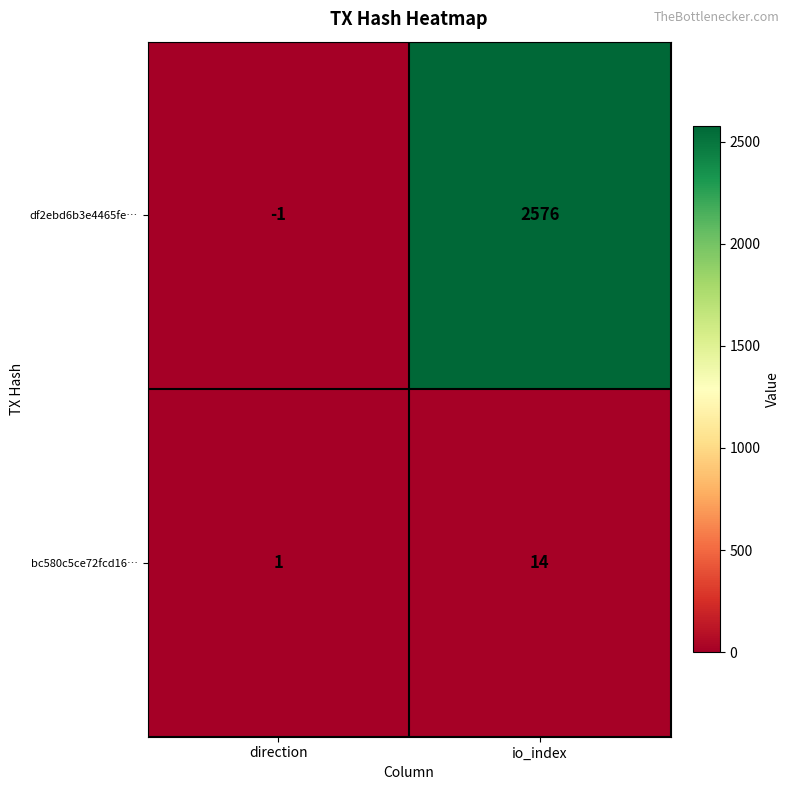

What is the highest value of the df2ebd6b3e4465fe… series?

2576